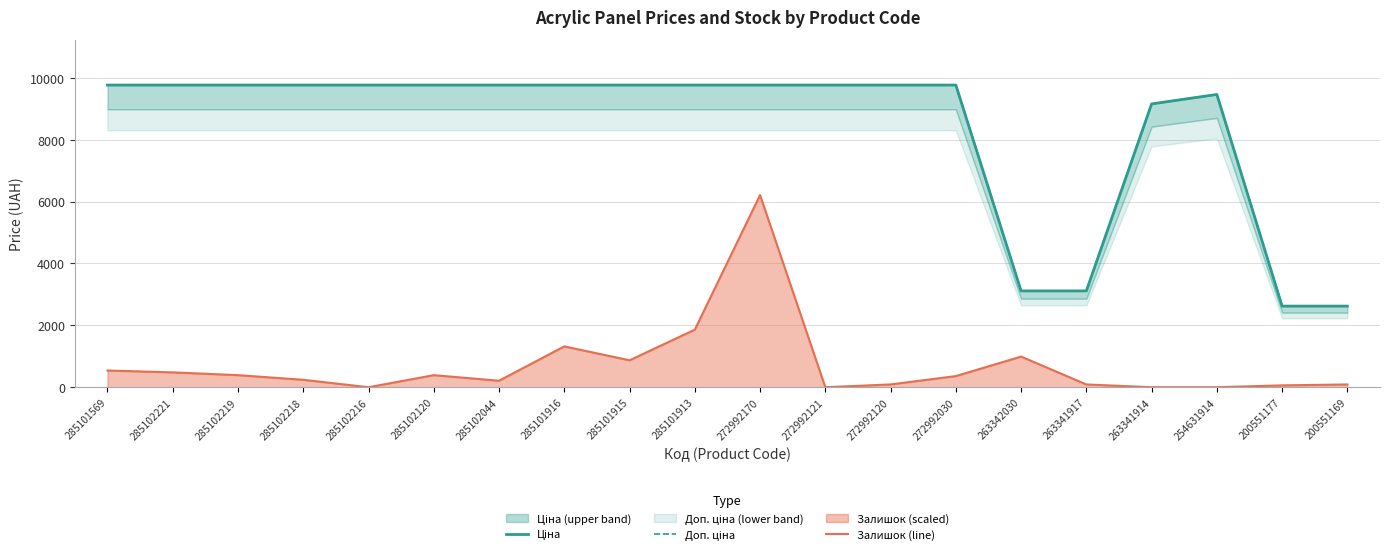

At which category does Ціна reach its first local peak?

254631914